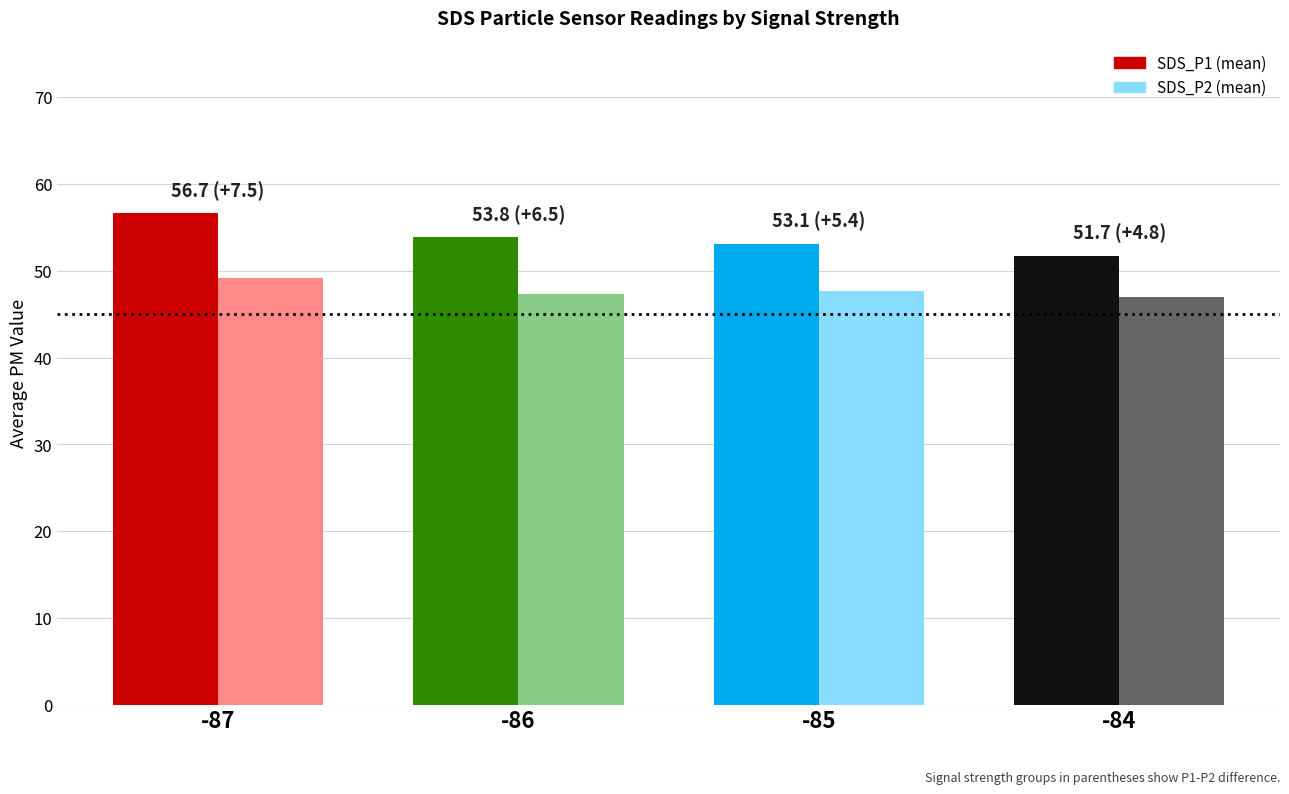

What is the spread (max minus min) of values at -87?

7.5